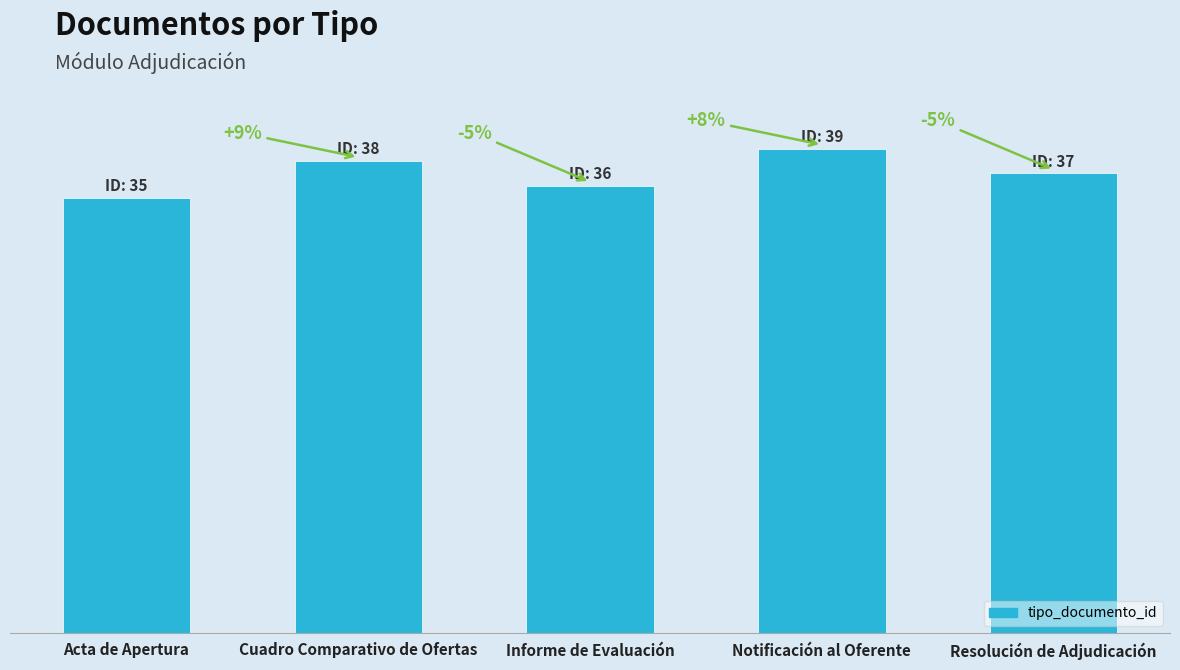

Which has a higher value, Resolución de Adjudicación or Notificación al Oferente?

Notificación al Oferente